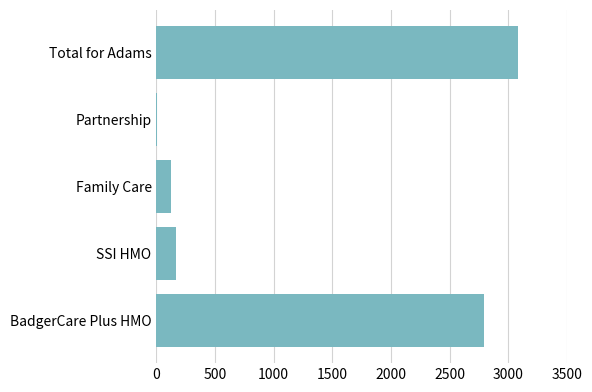

Which category has the highest value across all series?

Total for Adams